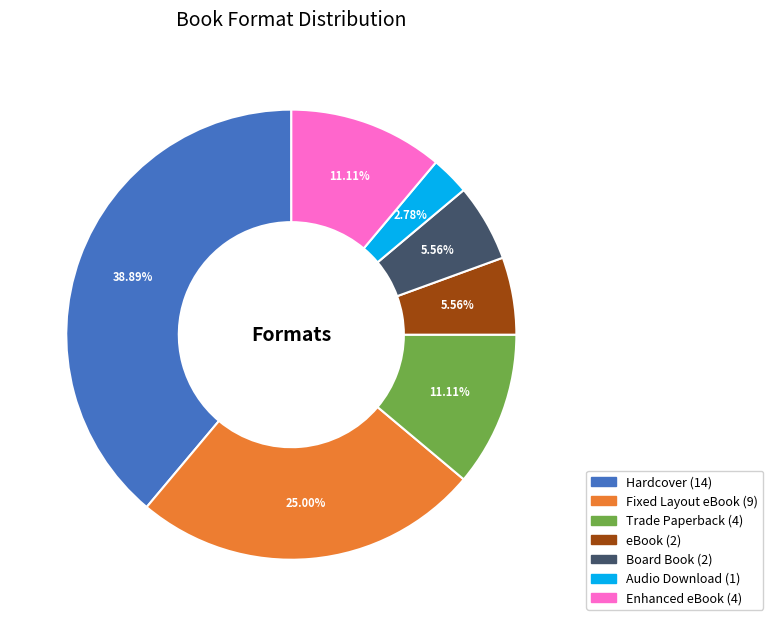

Is it true that Board Book is 6% of the pie?

True